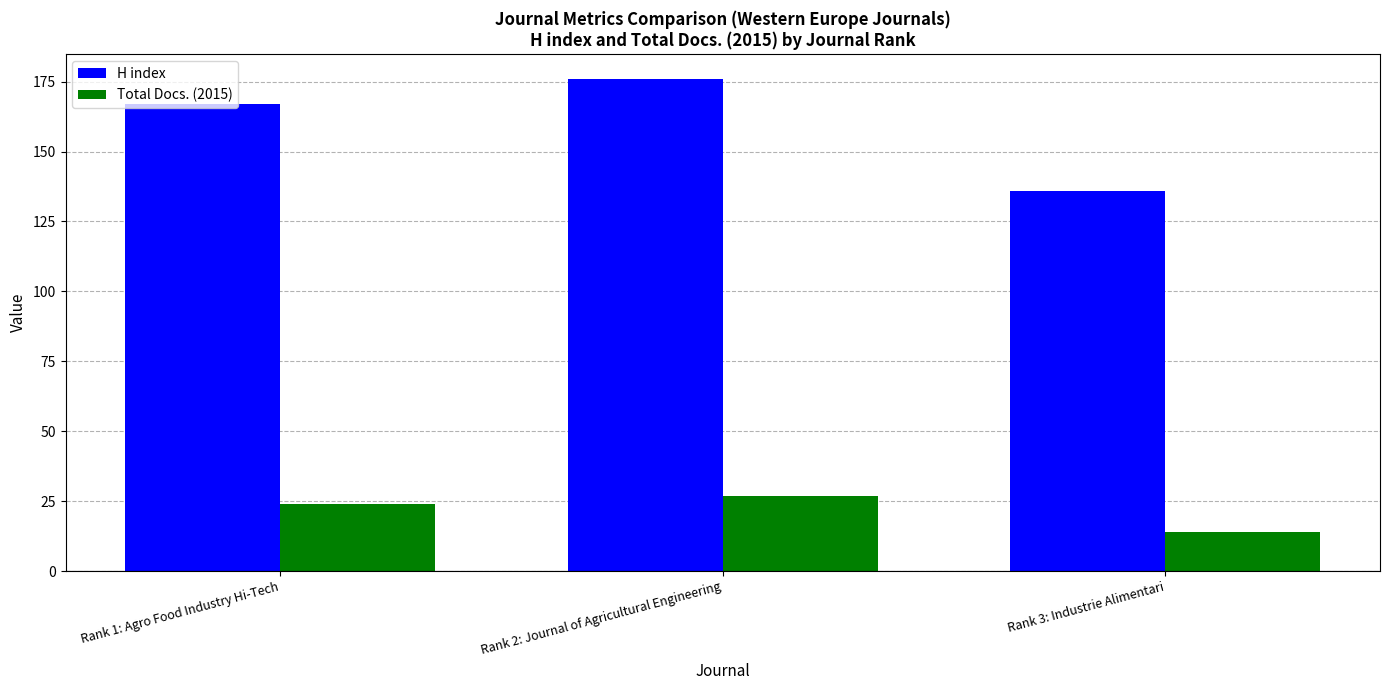

What is the spread (max minus min) of values at Rank 3: Industrie Alimentari?

122